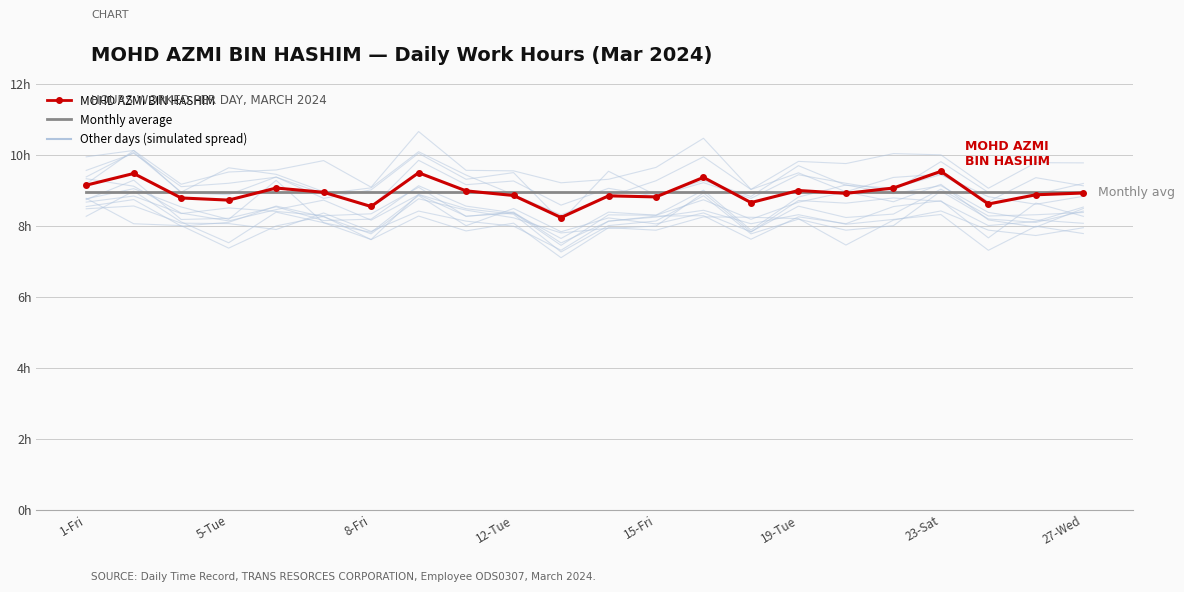

Reading left to right, transcribe all the data shown in this chart.

Monthly average: 9.0	9.0	9.0	9.0	9.0	9.0	9.0	9.0	9.0	9.0	9.0	9.0	9.0	9.0	9.0	9.0	9.0	9.0	9.0	9.0	9.0	9.0
MOHD AZMI BIN HASHIM: 9.2	9.5	8.8	8.7	9.1	8.9	8.6	9.5	9.0	8.9	8.2	8.8	8.8	9.4	8.7	9.0	8.9	9.1	9.5	8.6	8.9	8.9